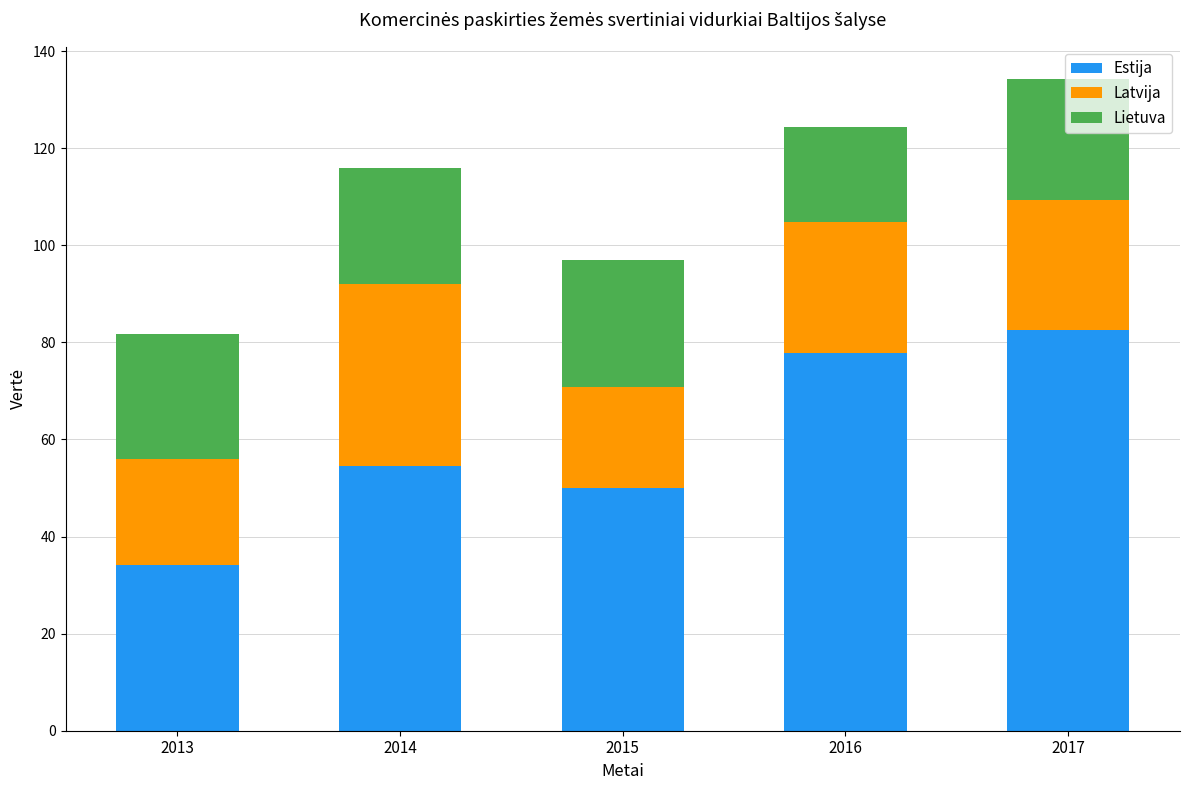

How many bars are there in total?

5